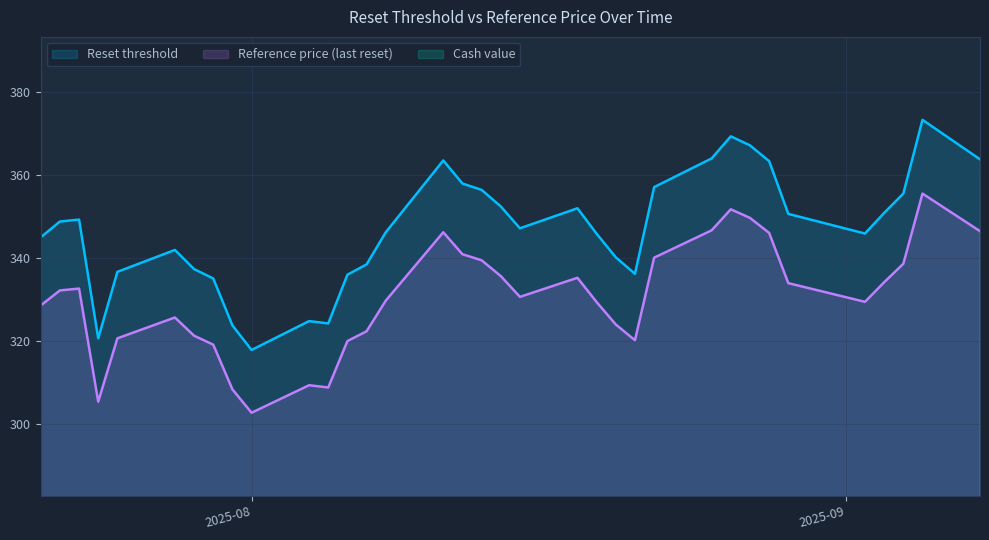

True or false: Reset threshold and Reference price (last reset) cross at least once.

False